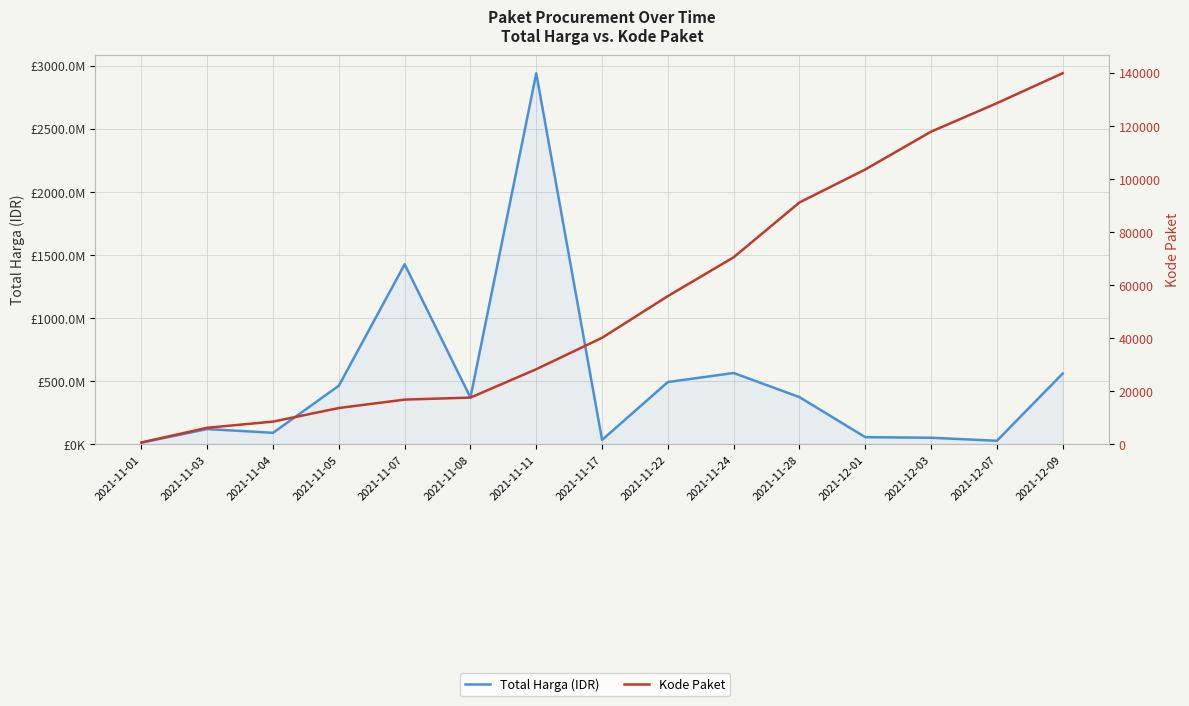

Reading left to right, what are all the values shown in this chart?

Total Harga (IDR): 2021-11-01=12787500	2021-11-03=120461270	2021-11-04=90672075	2021-11-05=464002100	2021-11-07=1425867900	2021-11-08=369716000	2021-11-11=2939003240	2021-11-17=34292000	2021-11-22=493000000	2021-11-24=564459200	2021-11-28=373404000	2021-12-01=56152800	2021-12-03=51601000	2021-12-07=27412000	2021-12-09=559971000
Kode Paket: 2021-11-01=675	2021-11-03=6214	2021-11-04=8530	2021-11-05=13652	2021-11-07=16823	2021-11-08=17580	2021-11-11=28271	2021-11-17=40112	2021-11-22=55826	2021-11-24=70453	2021-11-28=91101	2021-12-01=103541	2021-12-03=117783	2021-12-07=128516	2021-12-09=139817